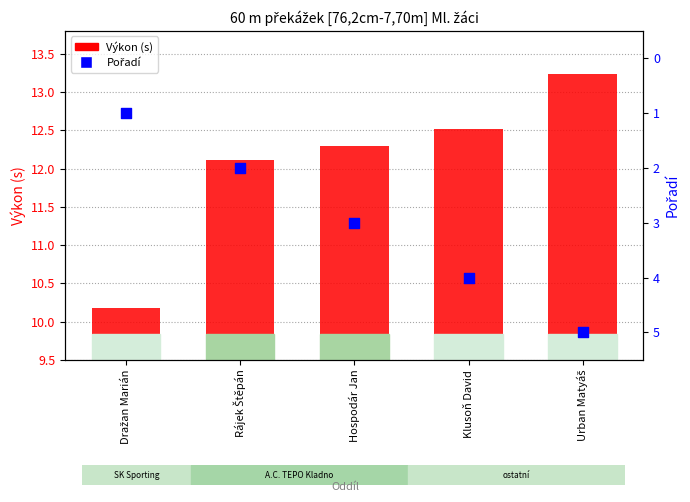

What is the total value across all series at Dražan Marián?

11.2